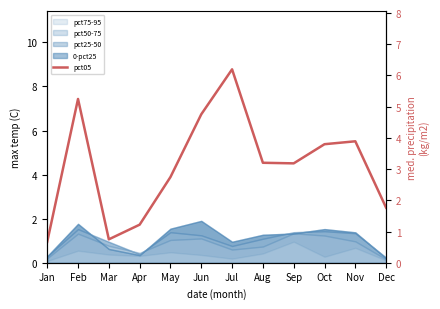

What is the average value?

3.1